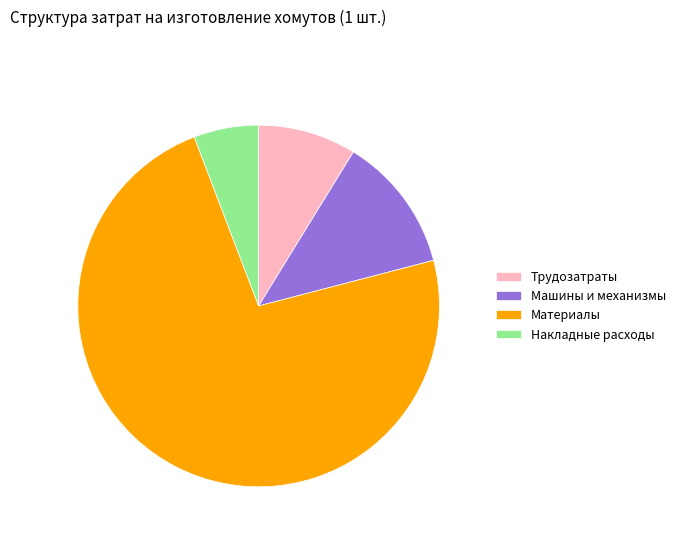

What is the smallest slice in the pie chart?

Накладные расходы